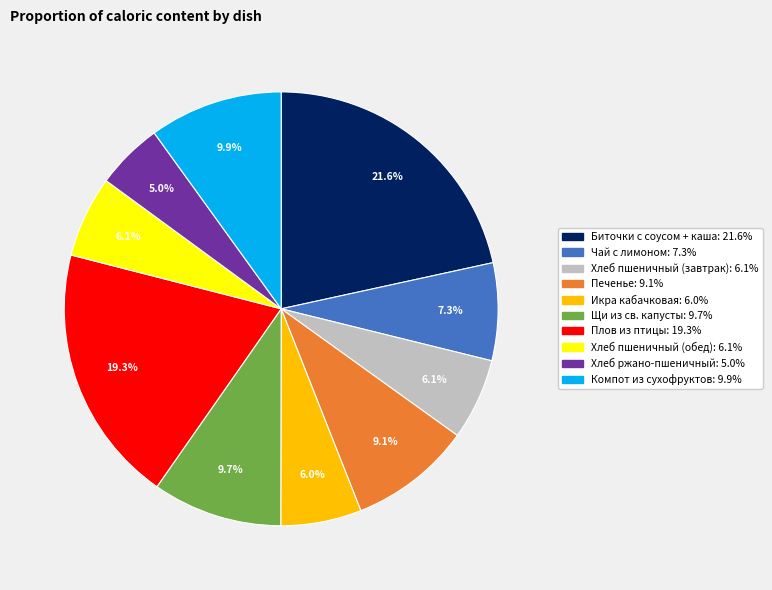

To the nearest percent, what is the combined percentage of Хлеб ржано-пшеничный and Икра кабачковая?

11%